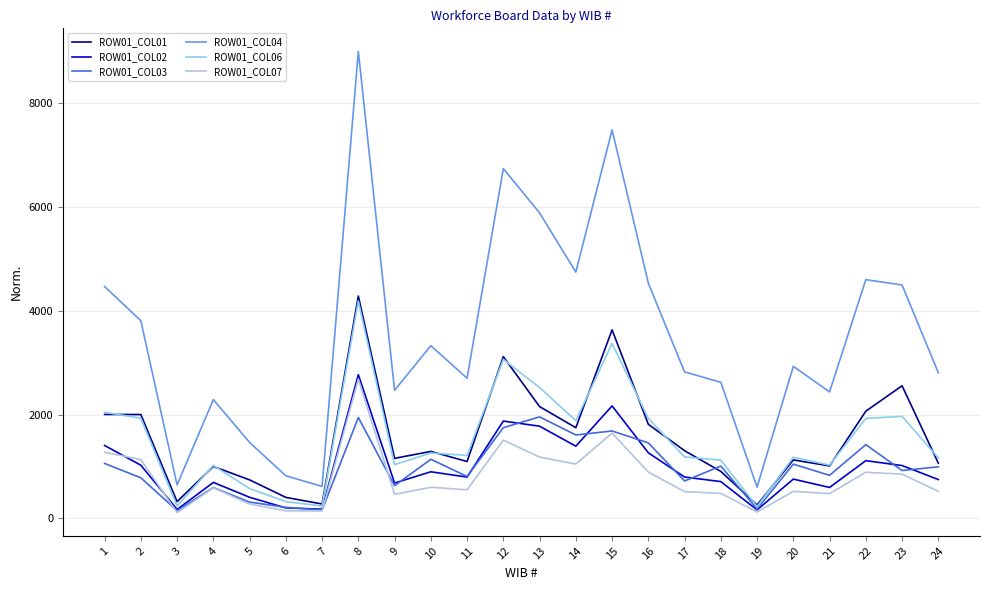

The value of ROW01_COL01 at 24 is 291. True or false?

False